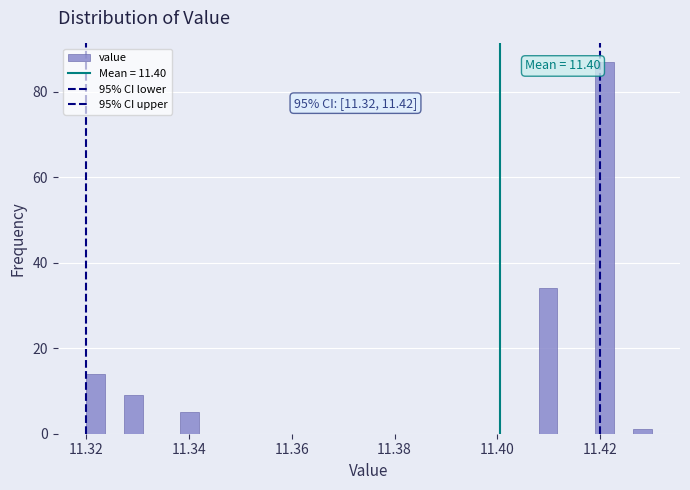

Read against the x-axis, roughly where is the centre of the tallest bar?

11.420